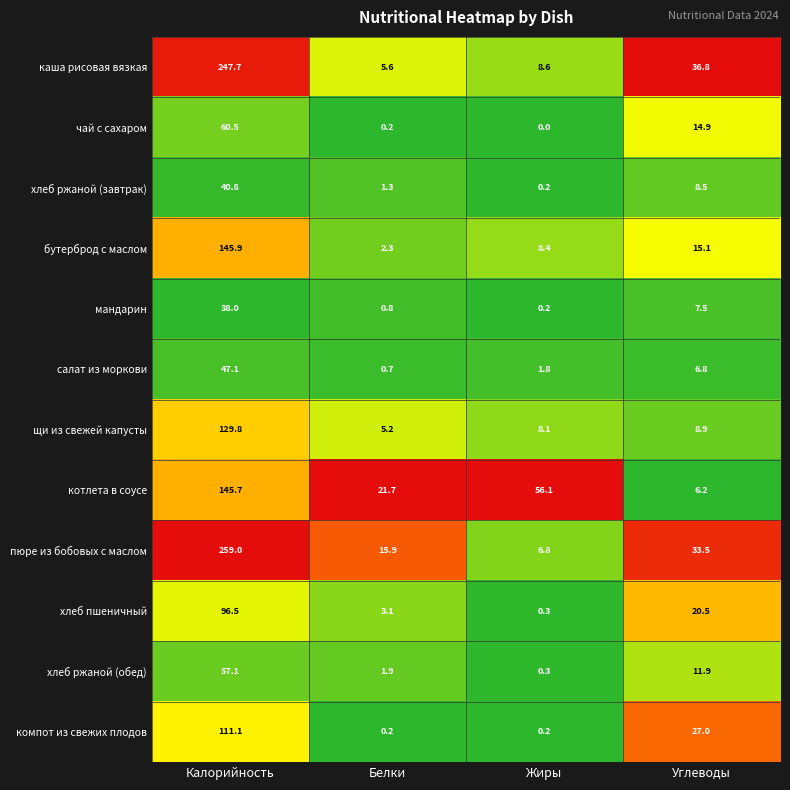

List the series in order of their peak value, highest first.

пюре из бобовых с маслом, каша рисовая вязкая, бутерброд с маслом, котлета в соусе, щи из свежей капусты, компот из свежих плодов, хлеб пшеничный, чай с сахаром, хлеб ржаной (обед), салат из моркови, хлеб ржаной (завтрак), мандарин